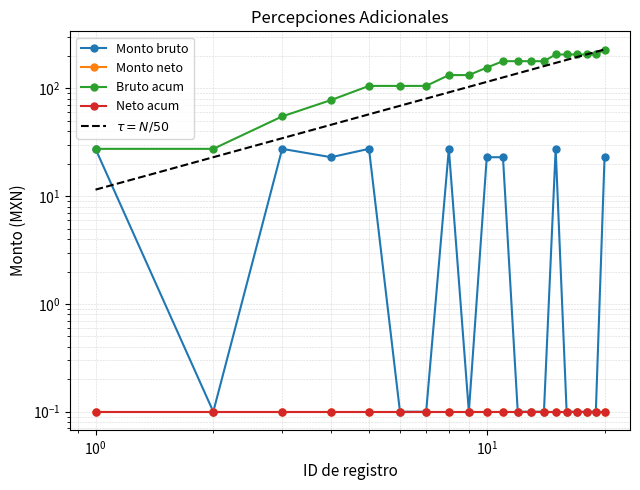

True or false: Monto bruto and Bruto acum cross at least once.

False